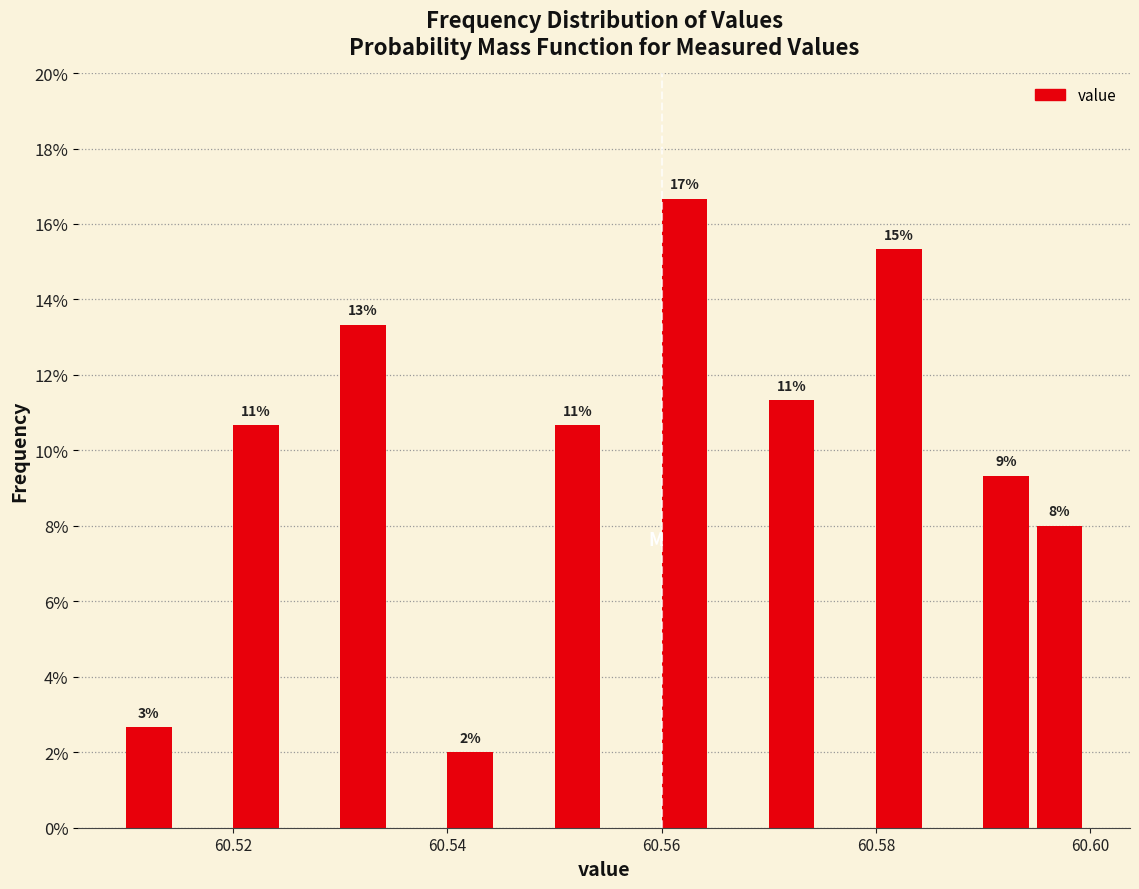

Read against the x-axis, roughly where is the centre of the tallest bar?

60.562